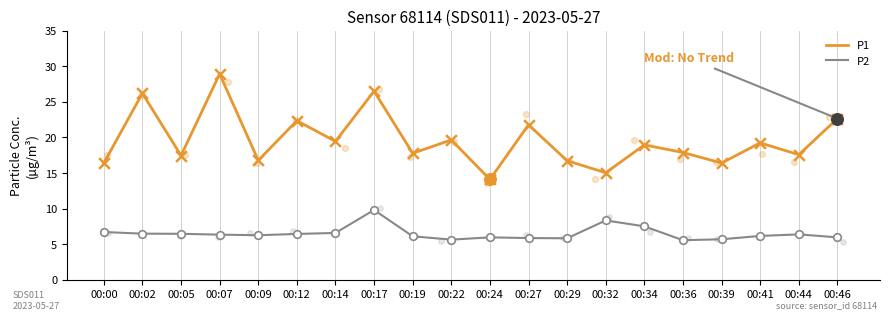

At how many categories does at least one series exceed 5?

20